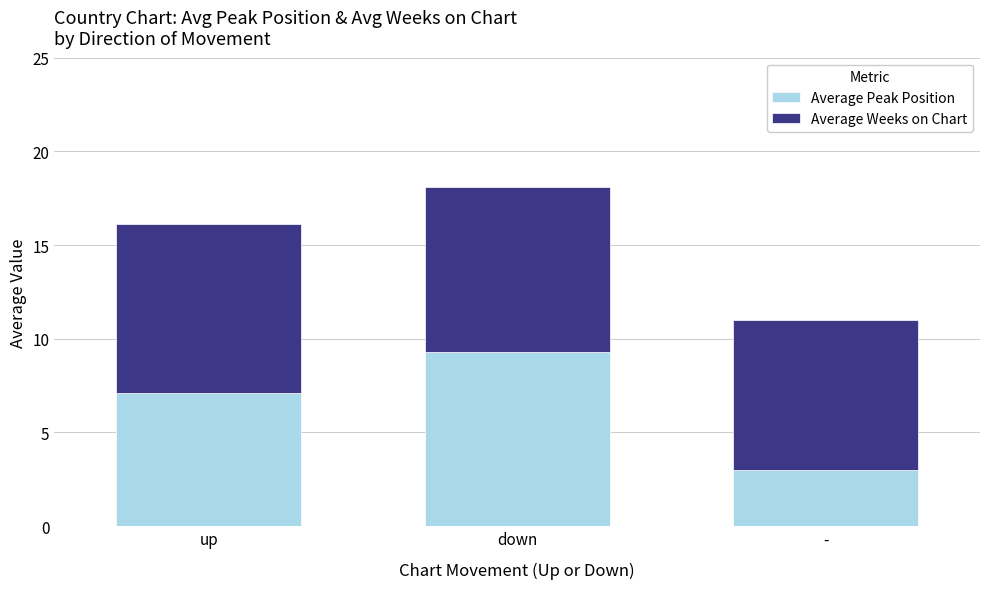

The Average Peak Position series shows 9.3 at down. True or false?

True